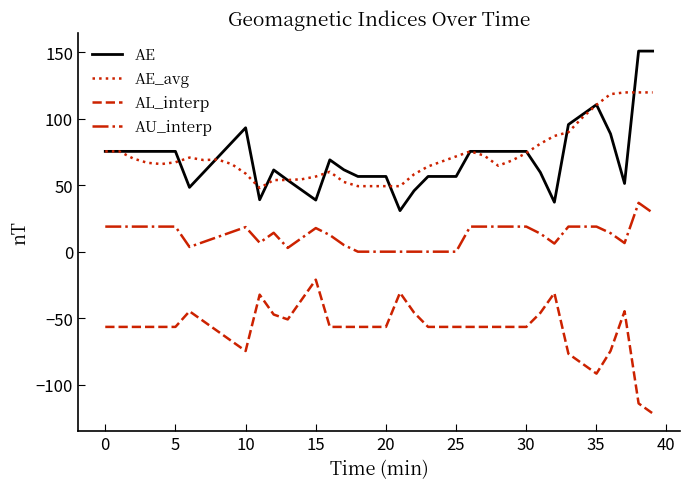

True or false: AU_interp has more than 0 interior local peaks.

True